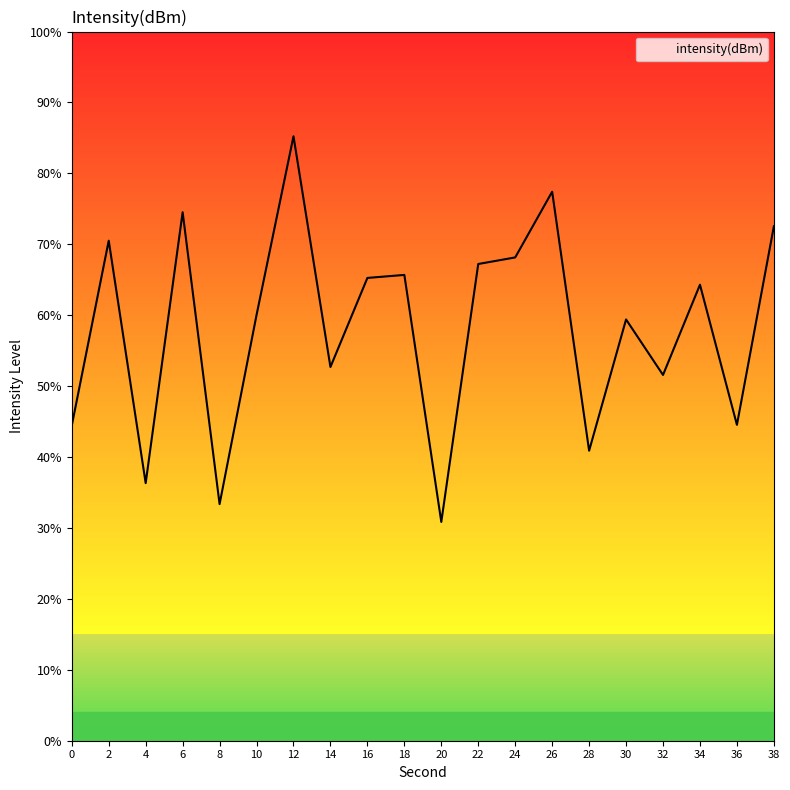

At which category does the chart reach its peak across all series?

12